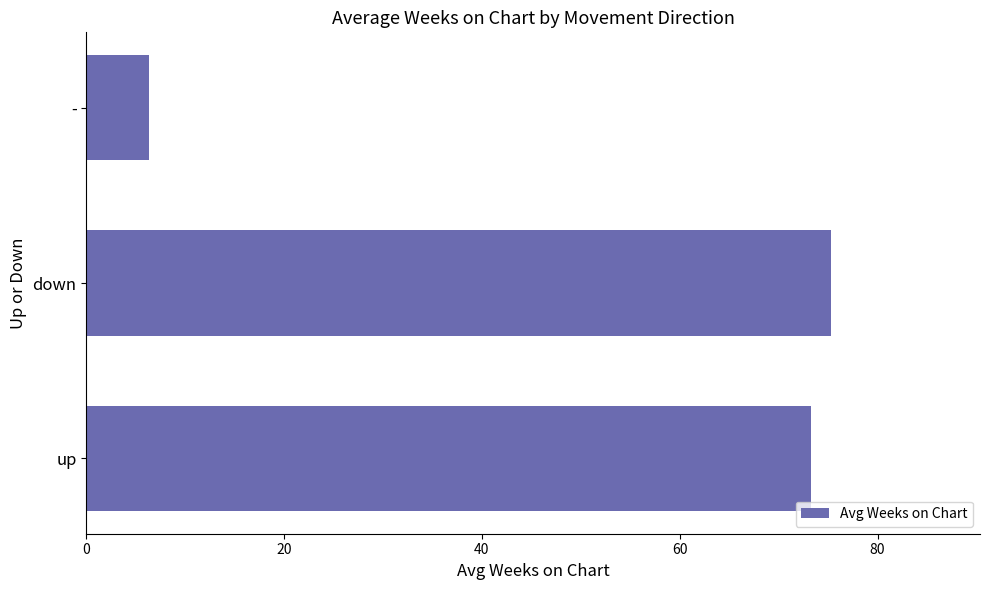

List the labels in order of value, smallest first.

-, up, down